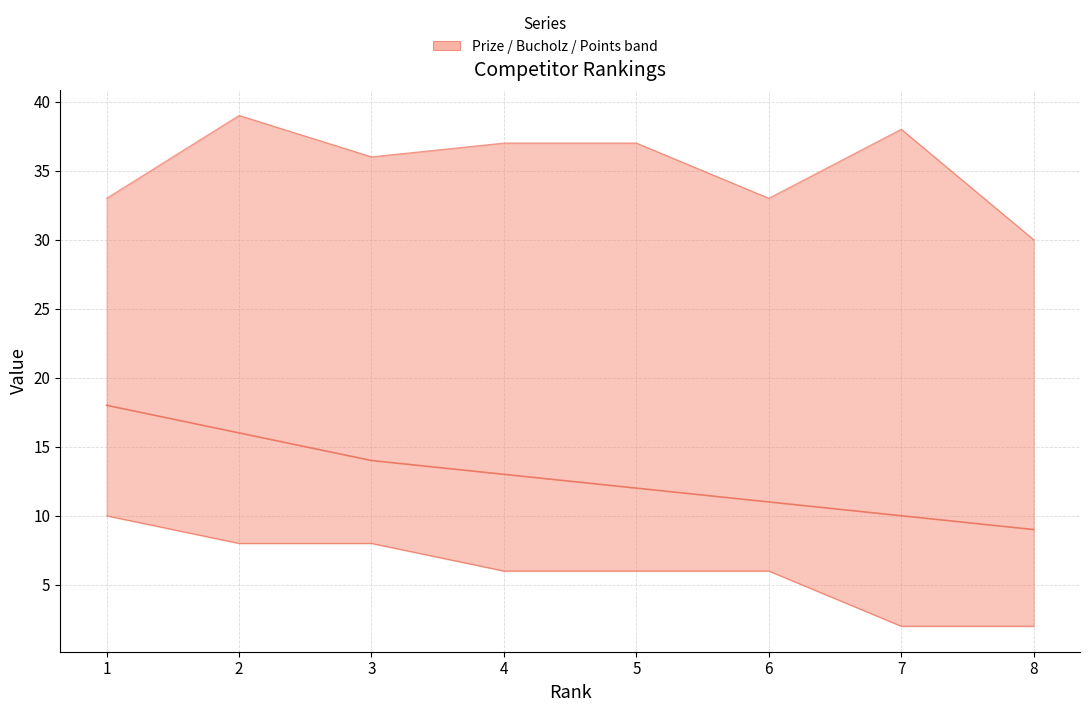

Which series has the widest spread of values?

Prize